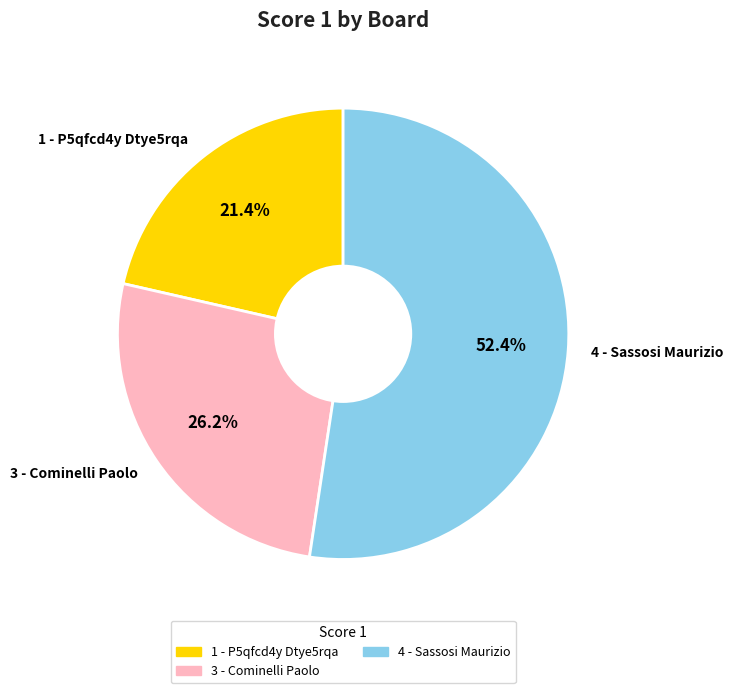

To the nearest percent, what is the combined percentage of 4 - Sassosi Maurizio and 3 - Cominelli Paolo?

79%